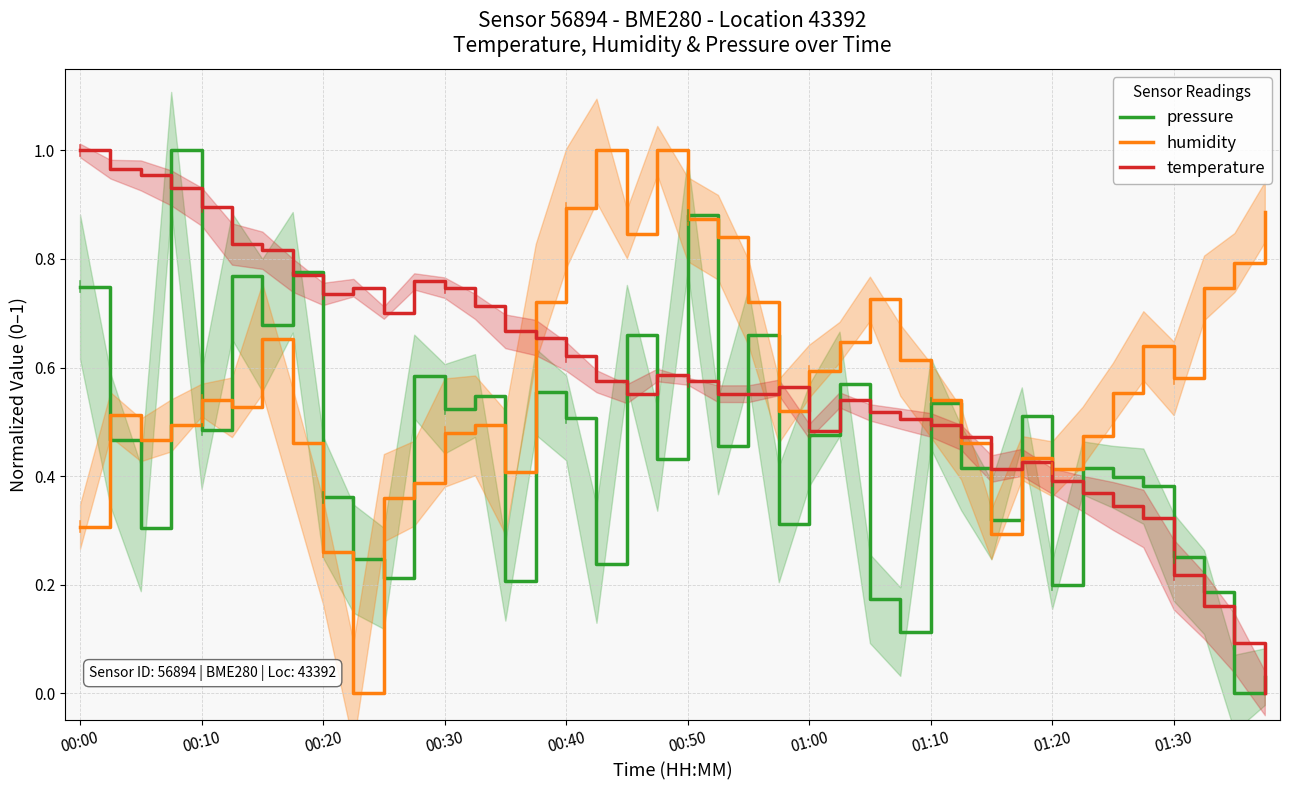

True or false: humidity and pressure intersect in this chart.

True